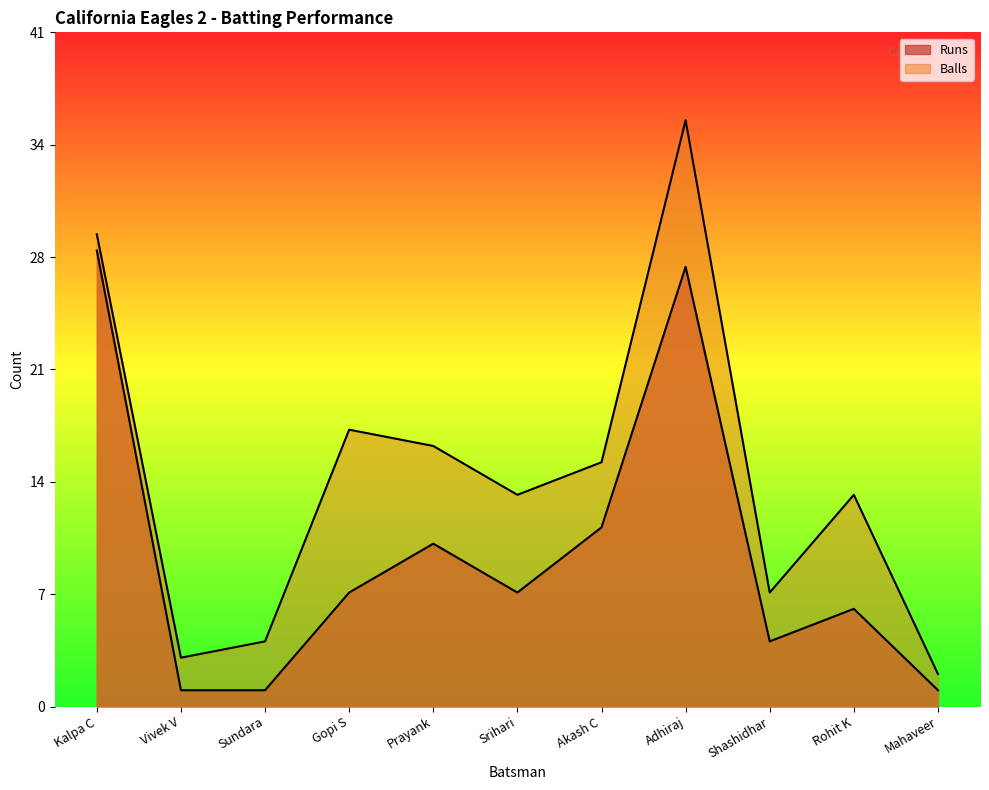

How many interior local valleys does the Balls series have?

3